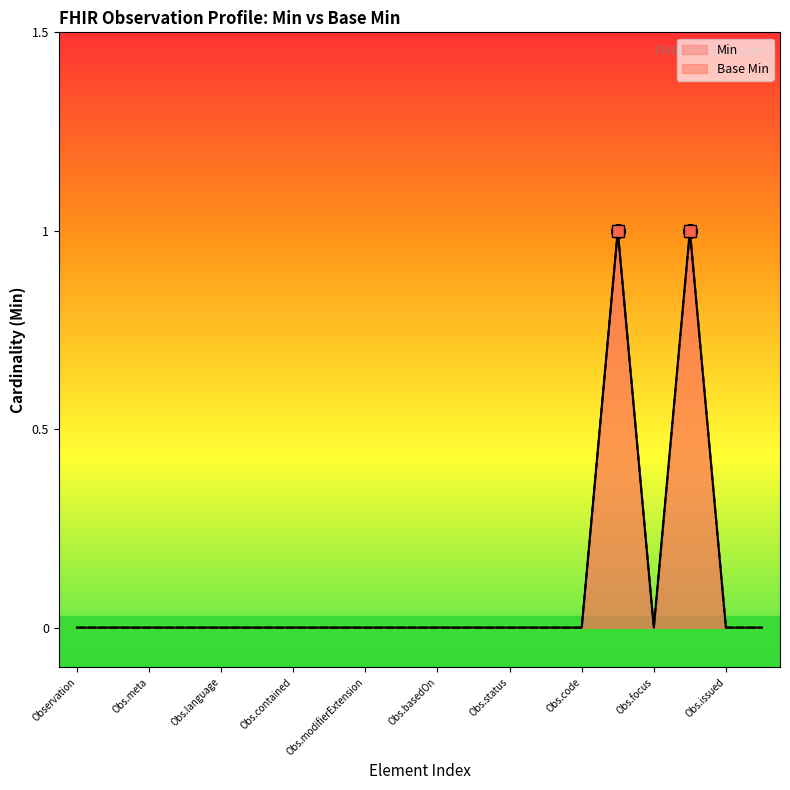

True or false: Min and Base Min intersect in this chart.

False